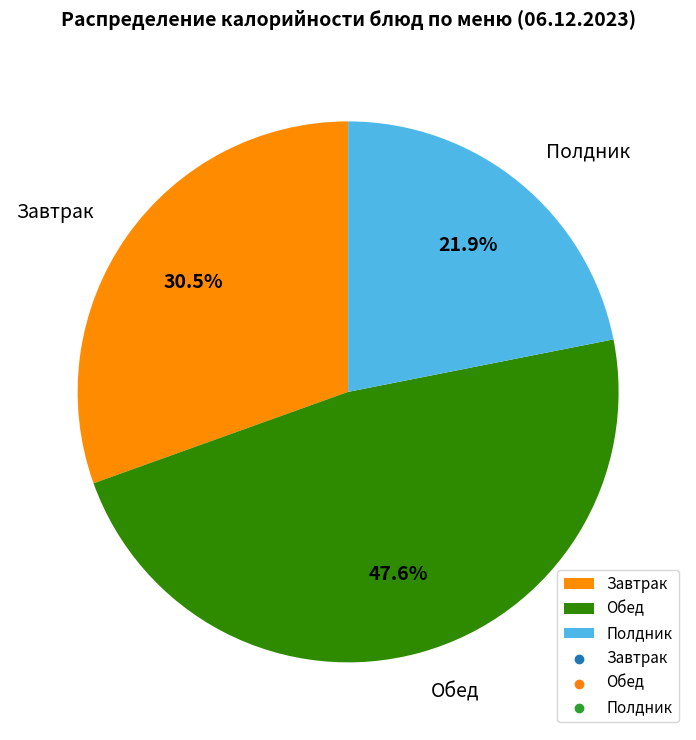

Approximately how many times larger is the value at Полдник compared to Завтрак?

0.7